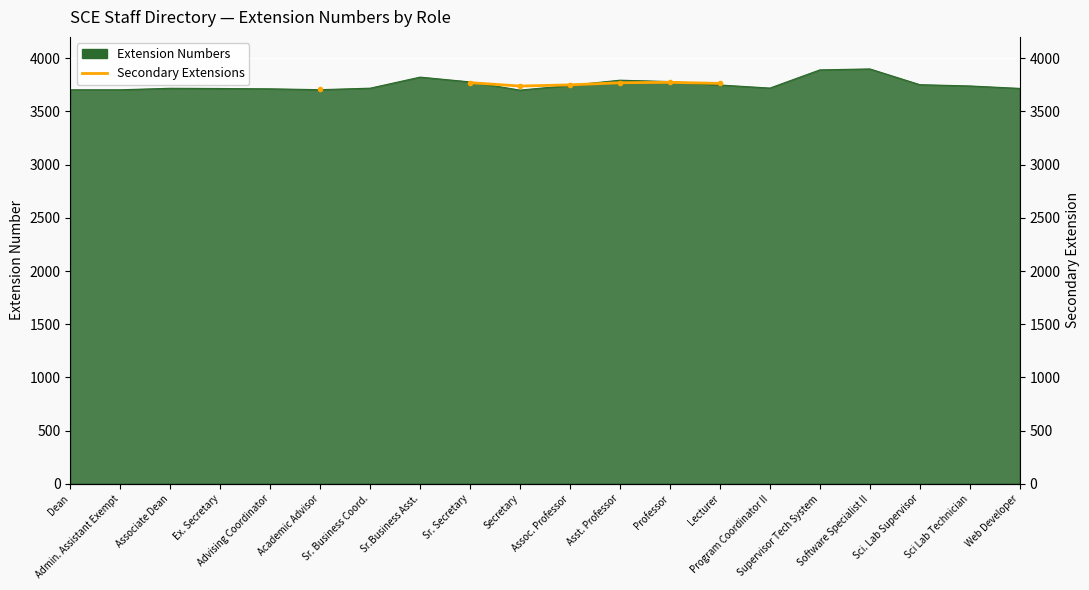

Count the number of categories in the chart.

20